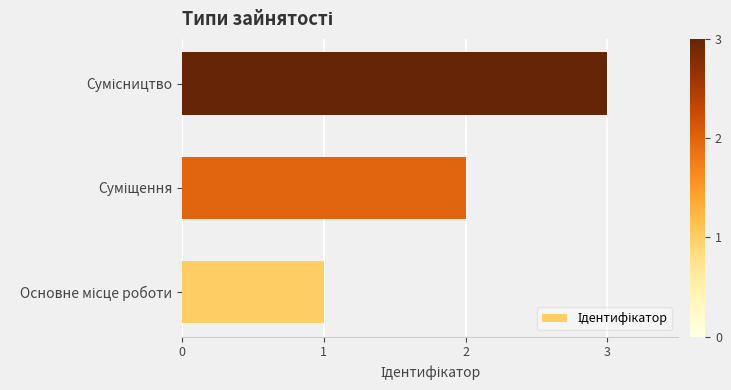

What is the sum of all values?

6